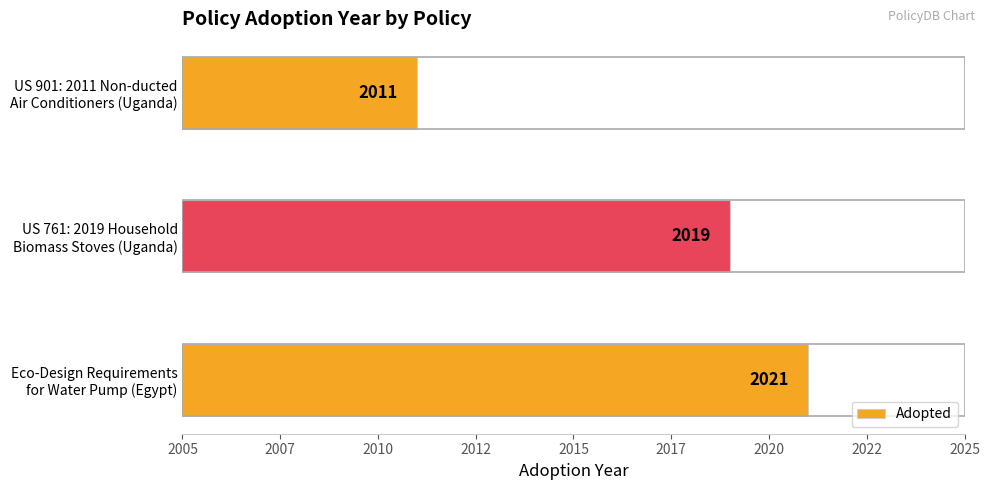

Does the chart contain any negative values?

No